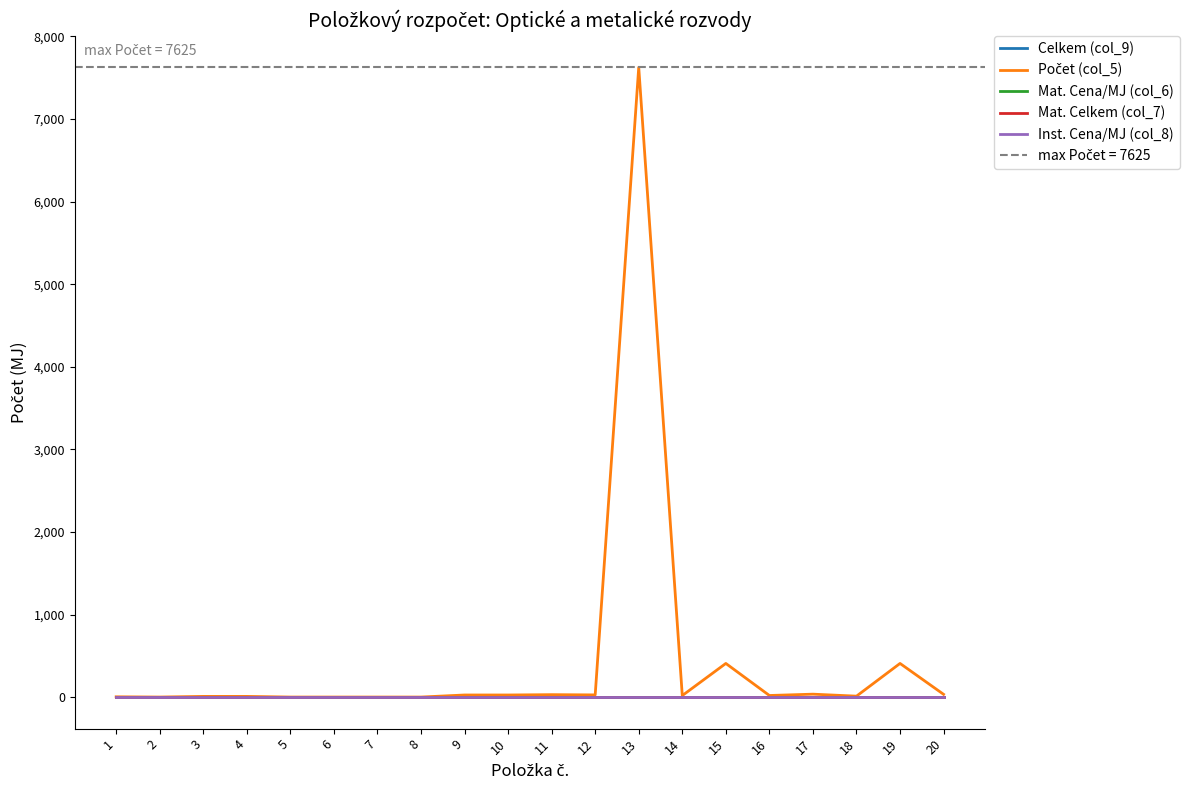

List the series in order of their peak value, lowest first.

Celkem (col_9), Mat. Cena/MJ (col_6), Mat. Celkem (col_7), Inst. Cena/MJ (col_8), Počet (col_5)